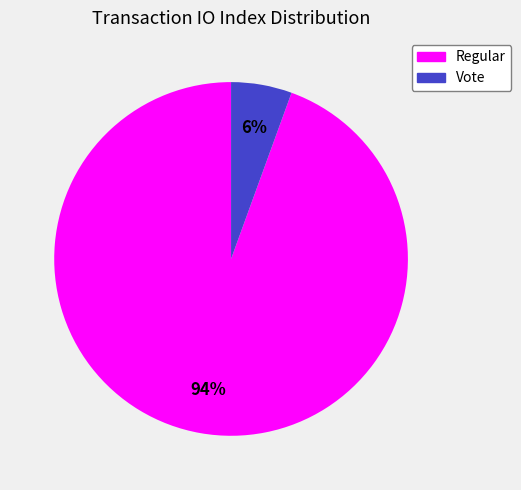

Does any single category account for the majority?

Yes